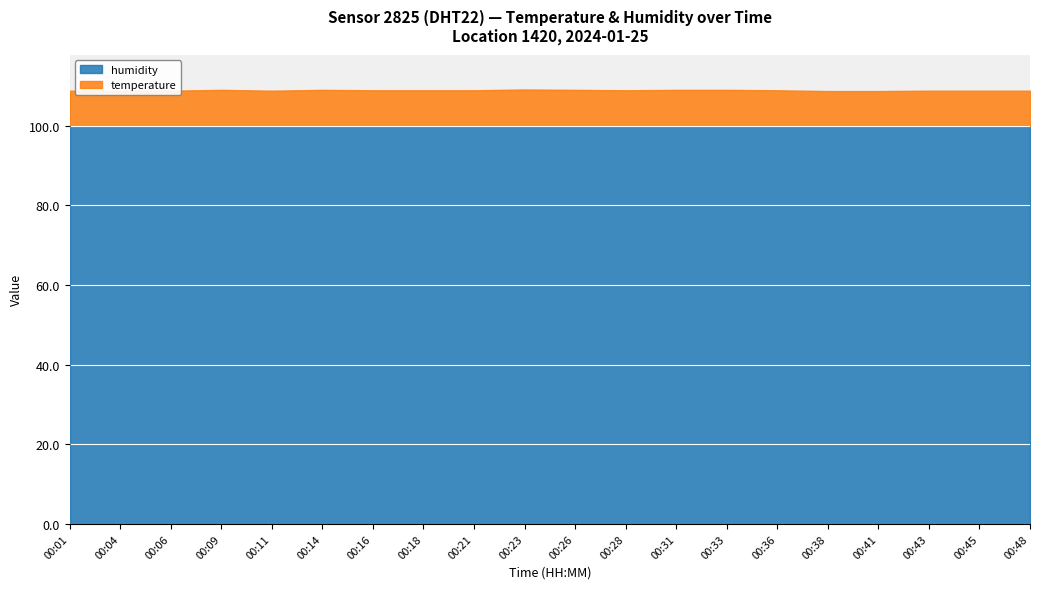

What are all the series names shown in the legend?

humidity, temperature